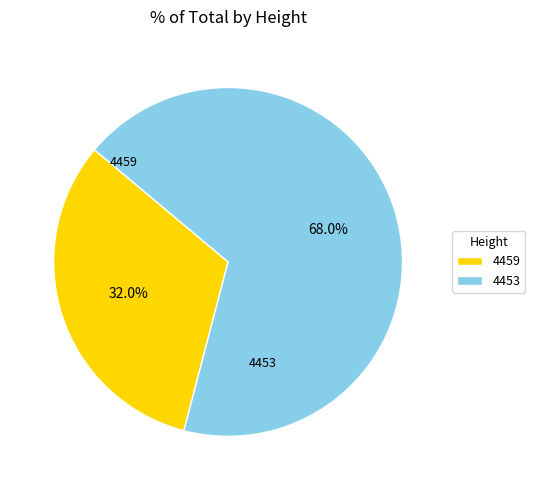

Which category has the smallest portion of the pie?

4459